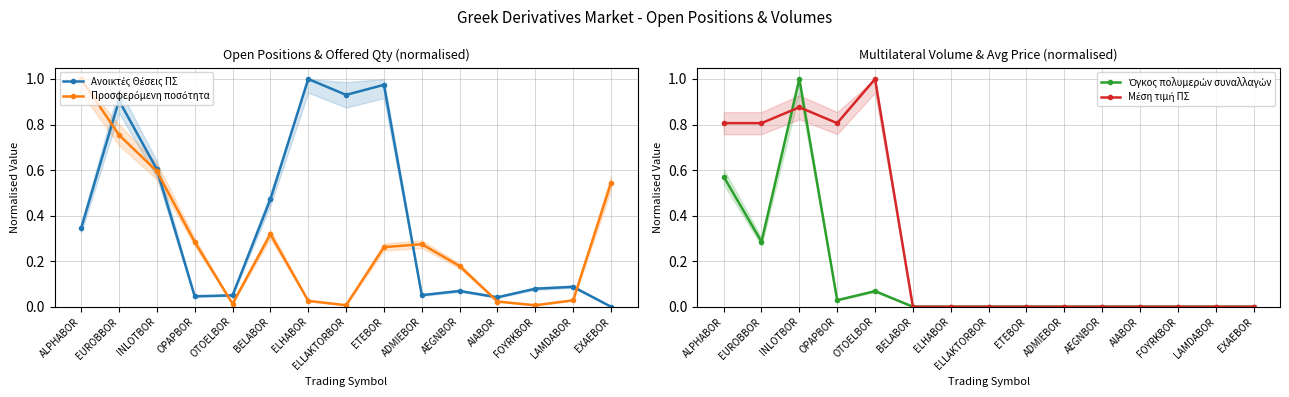

What position from the right is EUROBBOR?

14